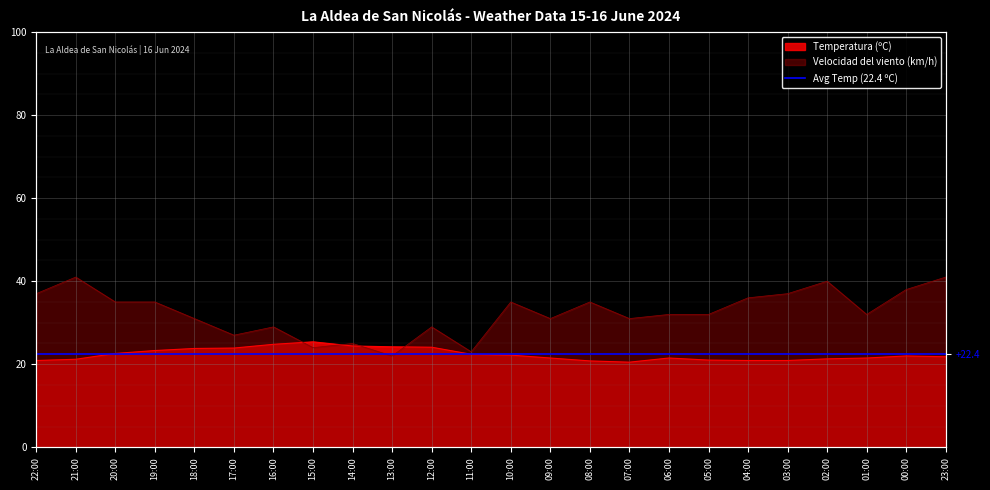

At which category is the sum across all series the highest?

23:00